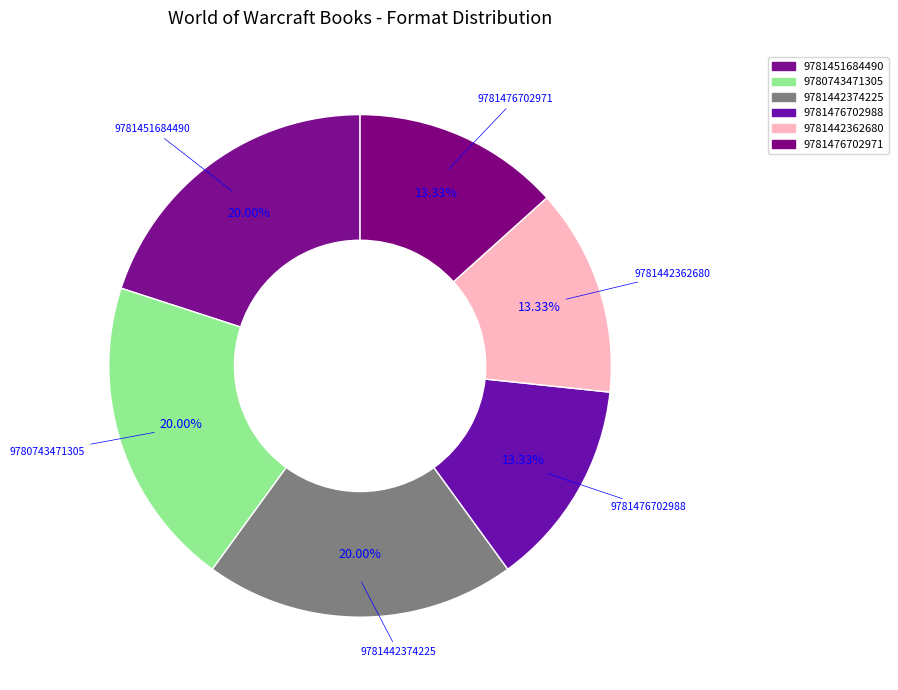

Do 9780743471305 and 9781442374225 together represent more than half of the pie?

No